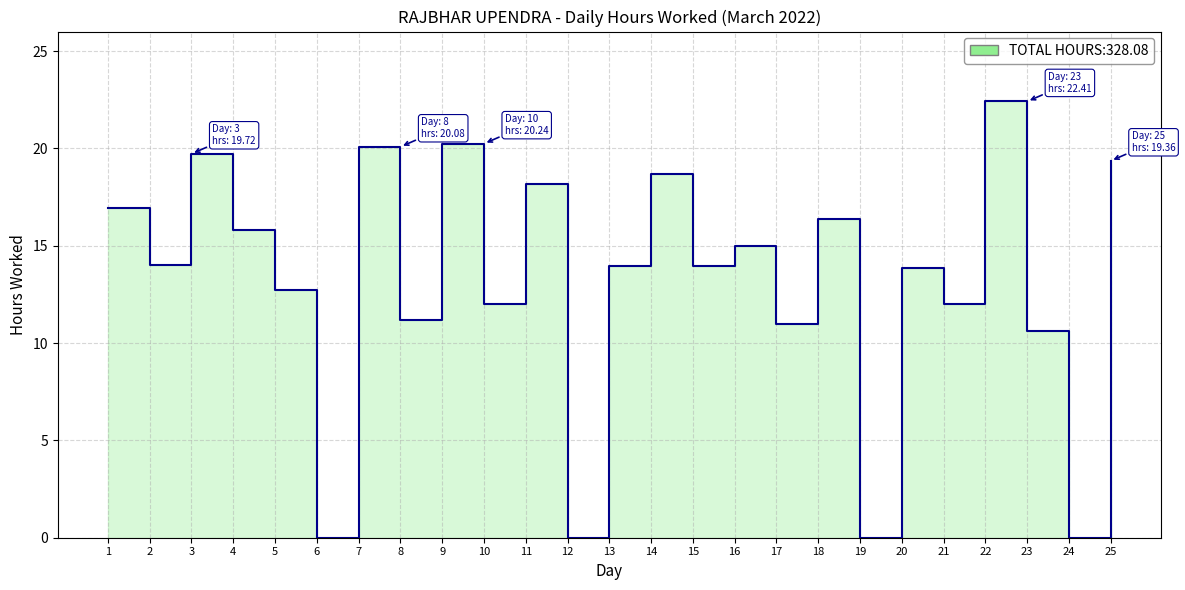

At which category does the chart reach its peak across all series?

22